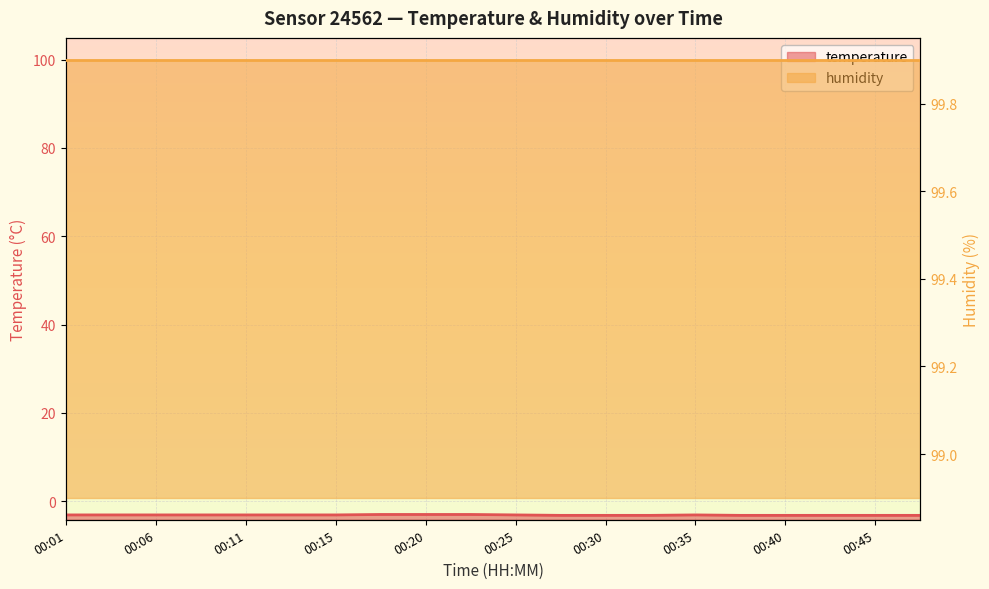

How many values are between -3 and -2?

3